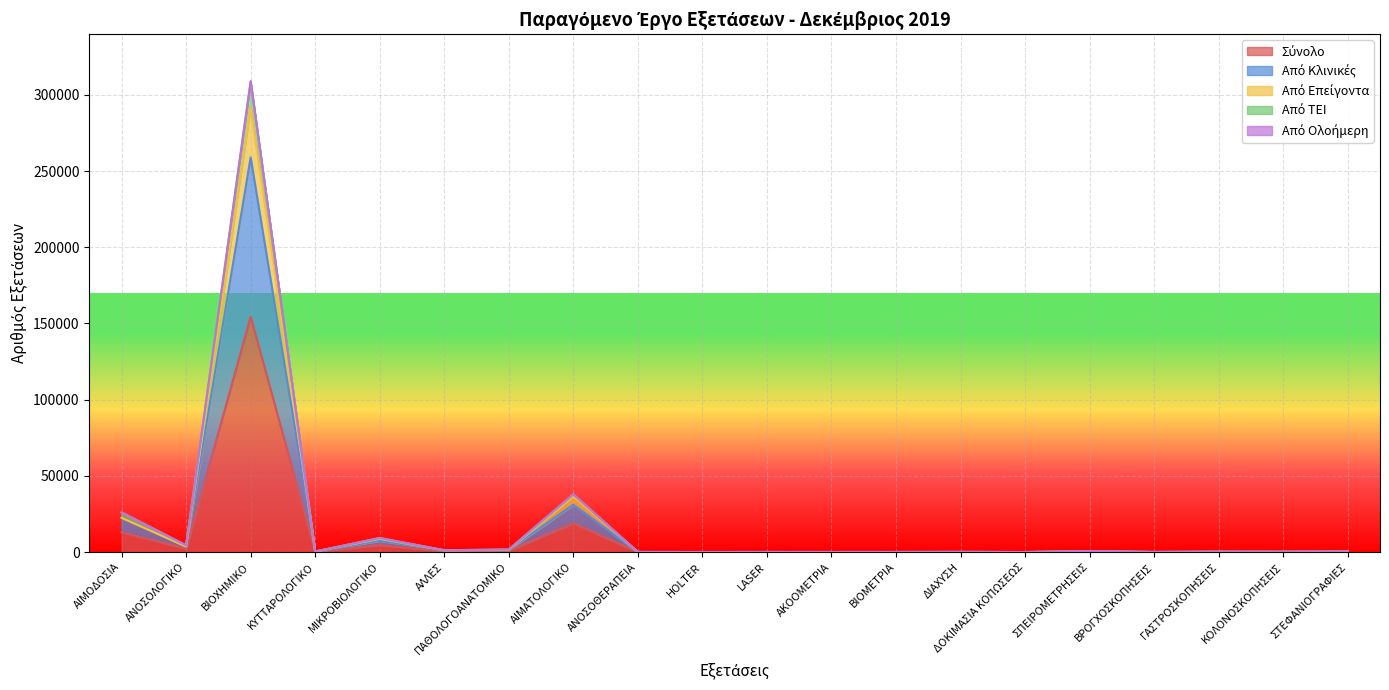

Between ΔΟΚΙΜΑΣΙΑ ΚΟΠΩΣΕΩΣ and ΒΡΟΓΧΟΣΚΟΠΗΣΕΙΣ, which series saw the biggest shift?

Από Κλινικές